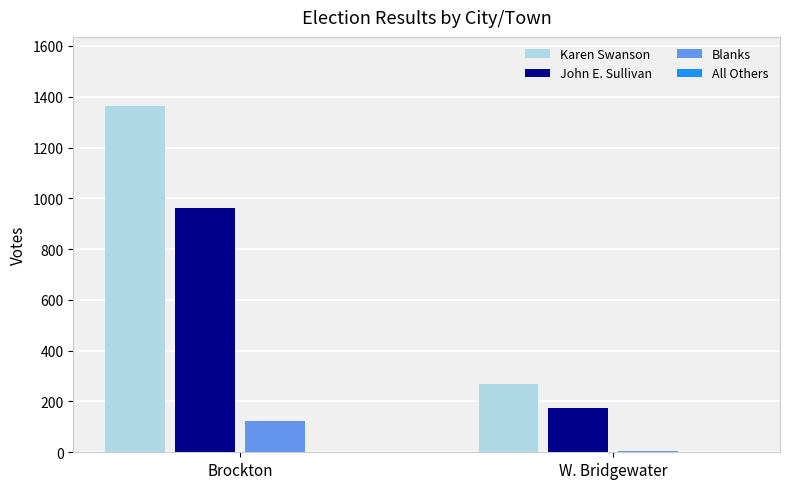

What is the lowest value of the Karen Swanson series?

268